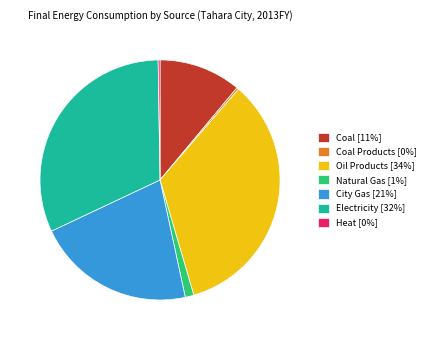

Does any single category account for the majority?

No